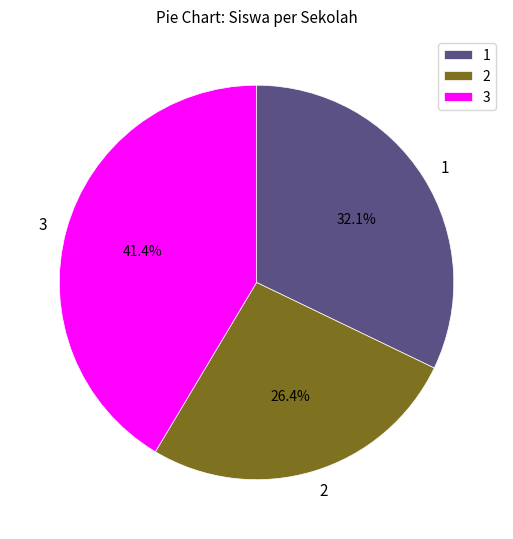

Do 2 and 3 together represent more than half of the pie?

Yes